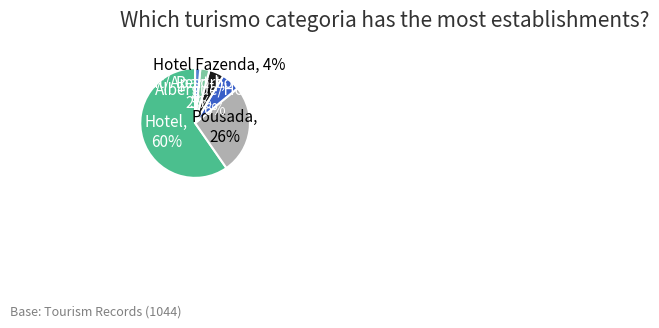

What percentage is the Flat/Apart-hotel slice, to the nearest percent?

2%